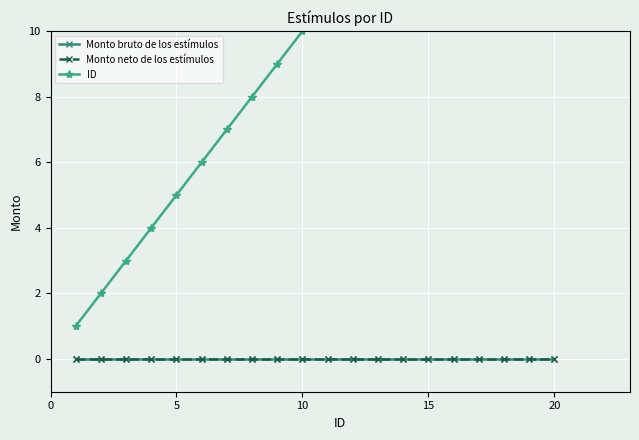

True or false: Monto neto de los estímulos has more than 0 interior local peaks.

False